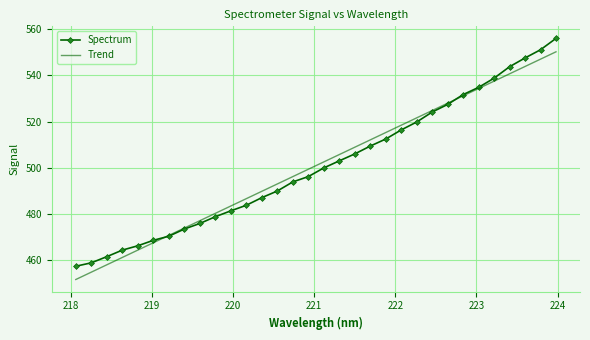

How many values in the Trend series are below 502?

16